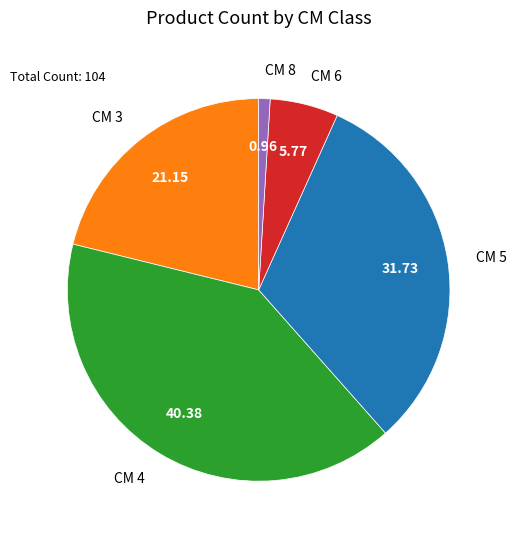

Rank the categories by value from lowest to highest.

CM 8, CM 6, CM 3, CM 5, CM 4